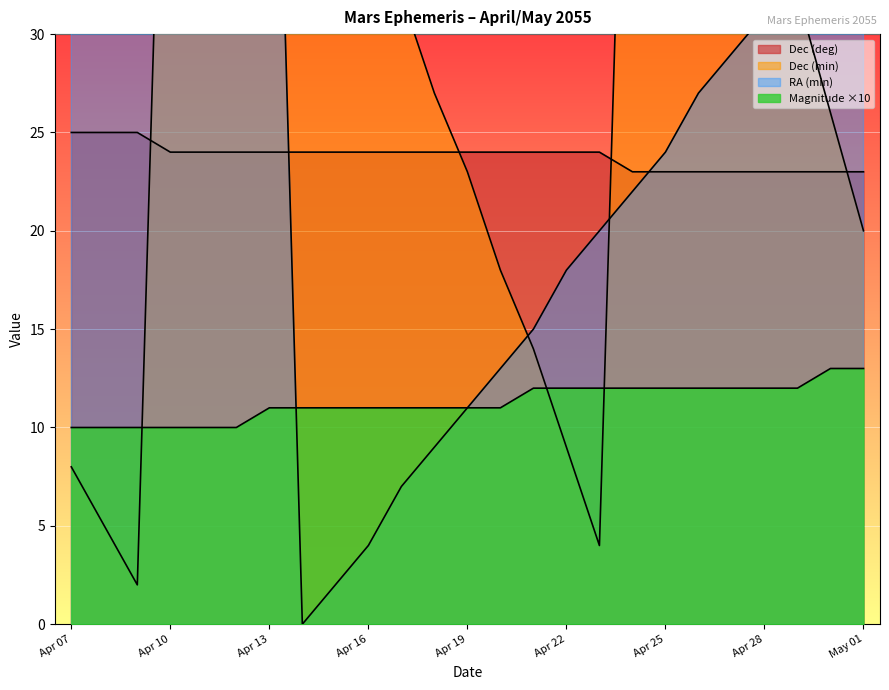

What is the spread (max minus min) of values at Apr 27?

31